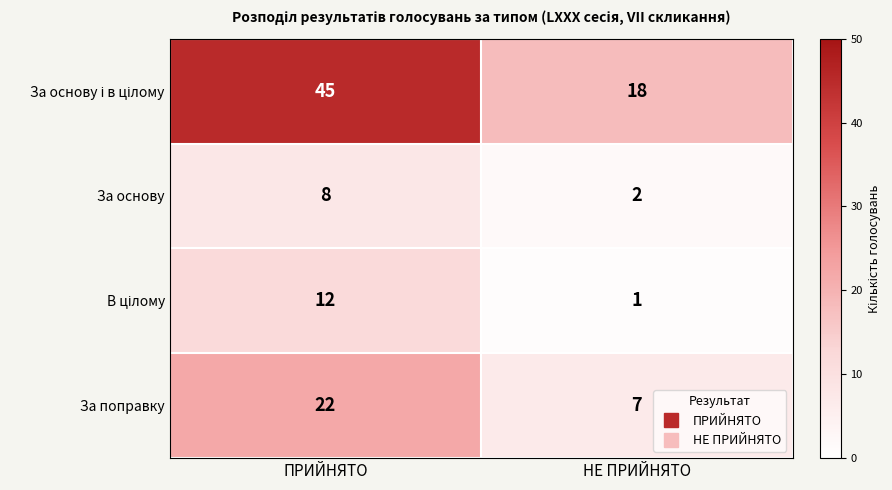

What is the difference between the За основу values at НЕ ПРИЙНЯТО and ПРИЙНЯТО?

6